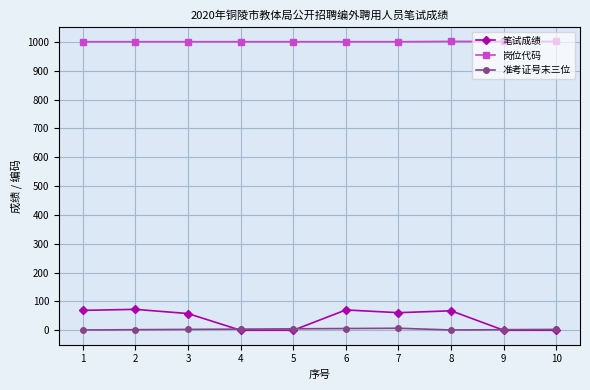

Is the value of 笔试成绩 at 9 greater than the value of 岗位代码 at 9?

No